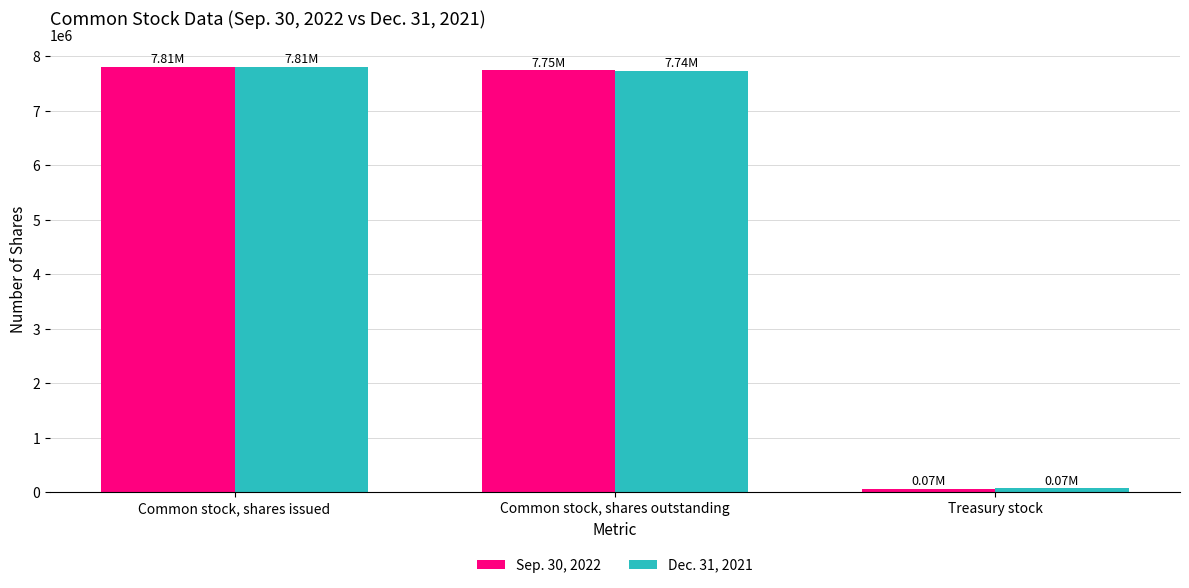

How many groups of bars are there?

3